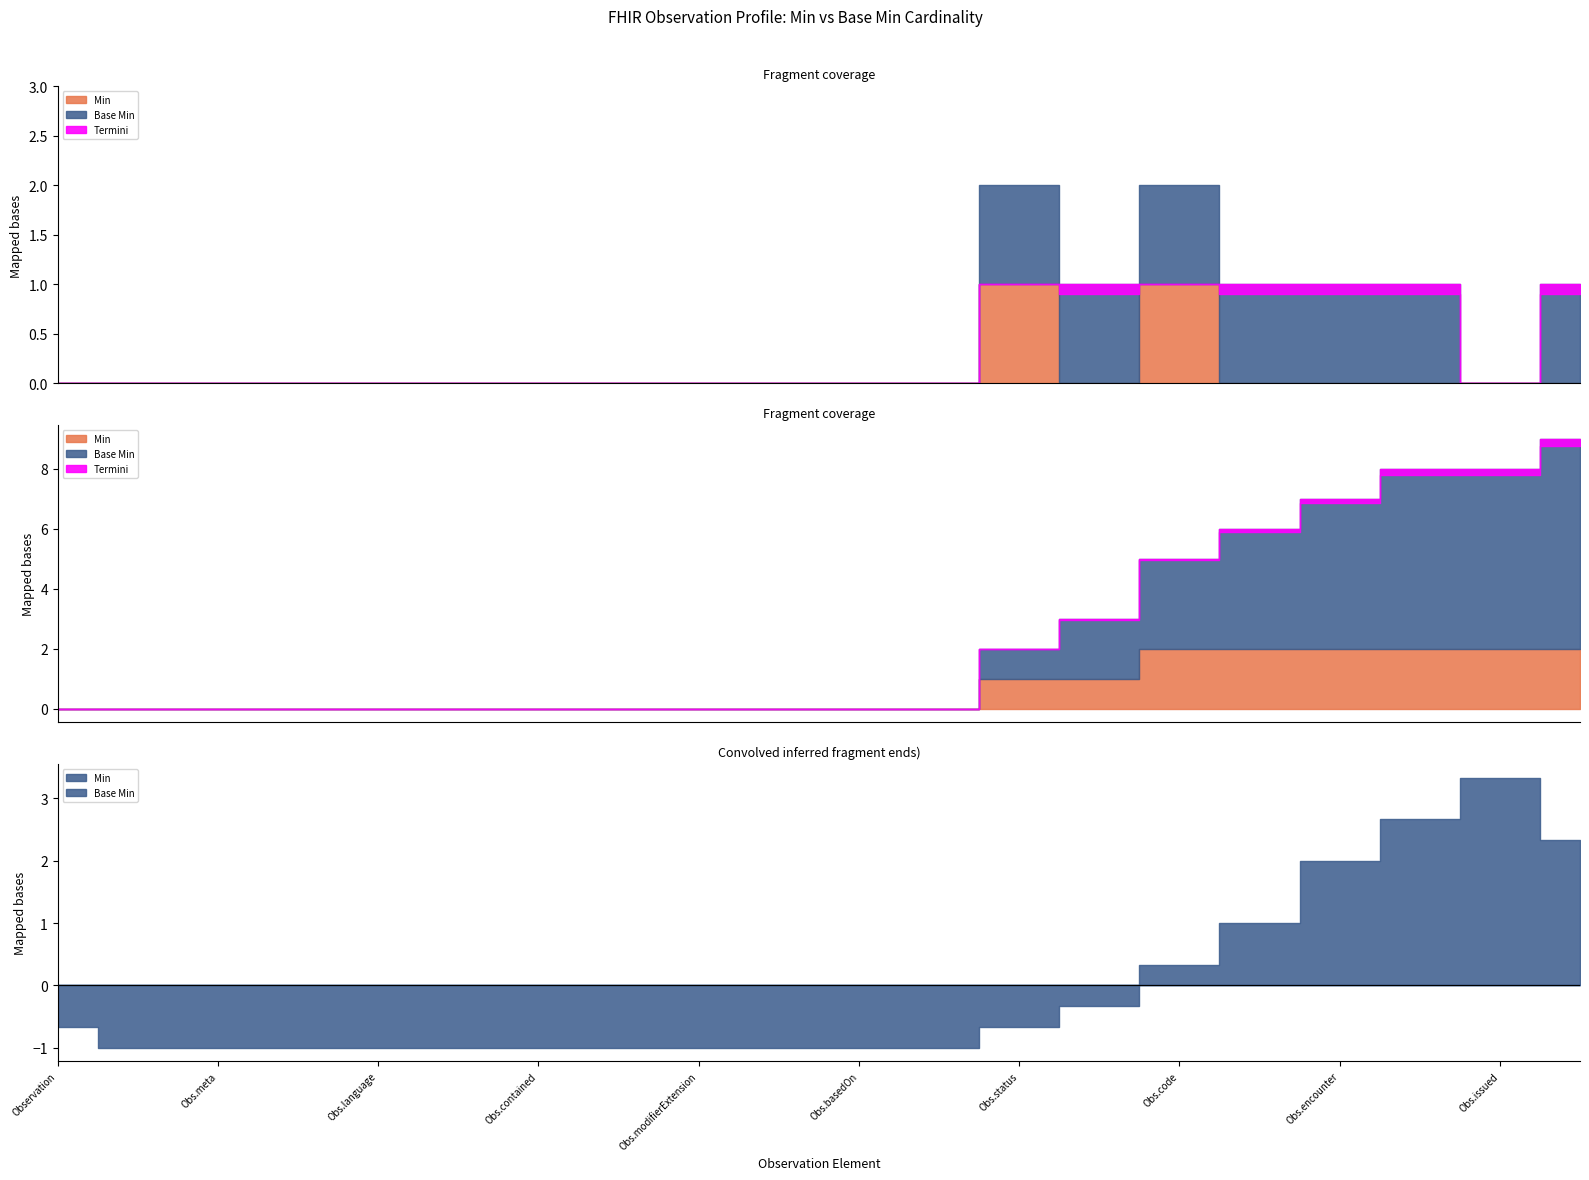

Where is Base Min nearest to the value 0?

Observation